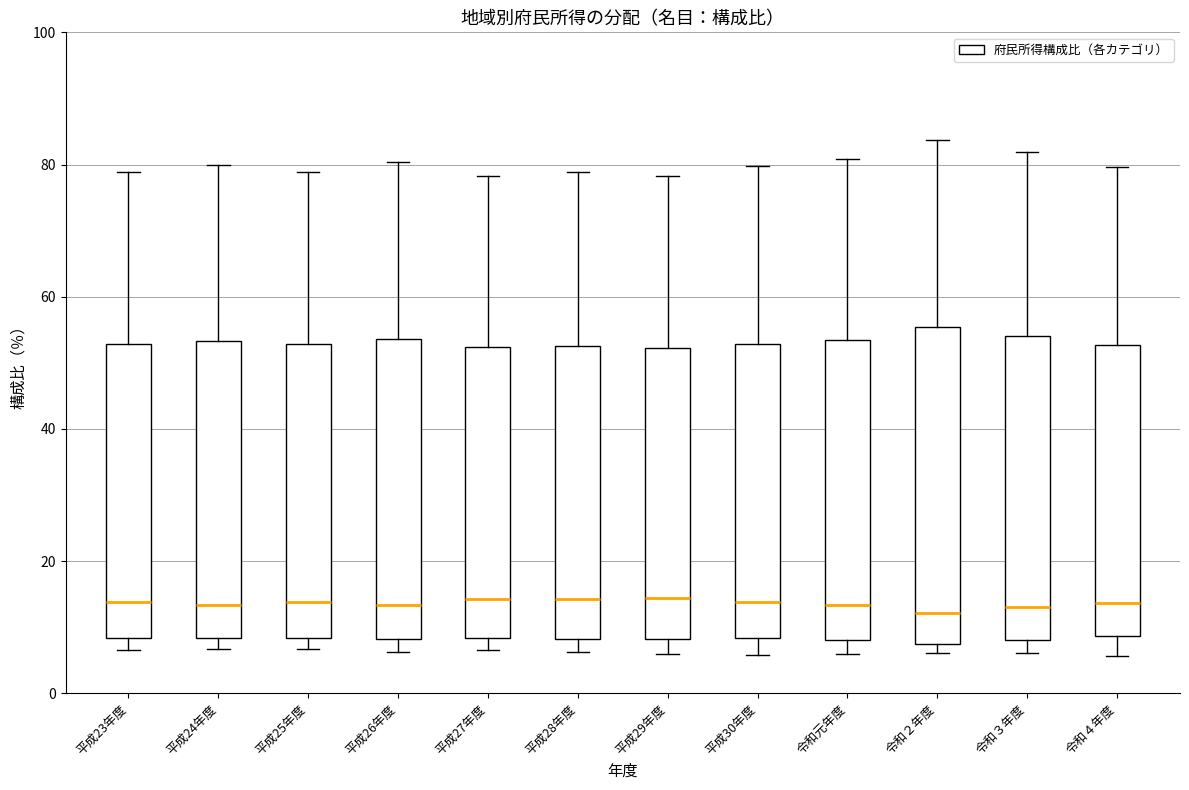

Reading left to right, transcribe this box plot: for each box, give where its median line is, the range the box spans, and where its two whiskers end, as read against the y-axis. The values are not printed on the chart, so give them approximately, as read against the axis.

平成23年度: median 14, box 8 to 52, whiskers 6 to 78
平成24年度: median 14, box 8 to 54, whiskers 6 to 80
平成25年度: median 14, box 8 to 52, whiskers 6 to 78
平成26年度: median 14, box 8 to 54, whiskers 6 to 80
平成27年度: median 14, box 8 to 52, whiskers 6 to 78
平成28年度: median 14, box 8 to 52, whiskers 6 to 78
平成29年度: median 14, box 8 to 52, whiskers 6 to 78
平成30年度: median 14, box 8 to 52, whiskers 6 to 80
令和元年度: median 14, box 8 to 54, whiskers 6 to 80
令和２年度: median 12, box 8 to 56, whiskers 6 to 84
令和３年度: median 14, box 8 to 54, whiskers 6 to 82
令和４年度: median 14, box 8 to 52, whiskers 6 to 80